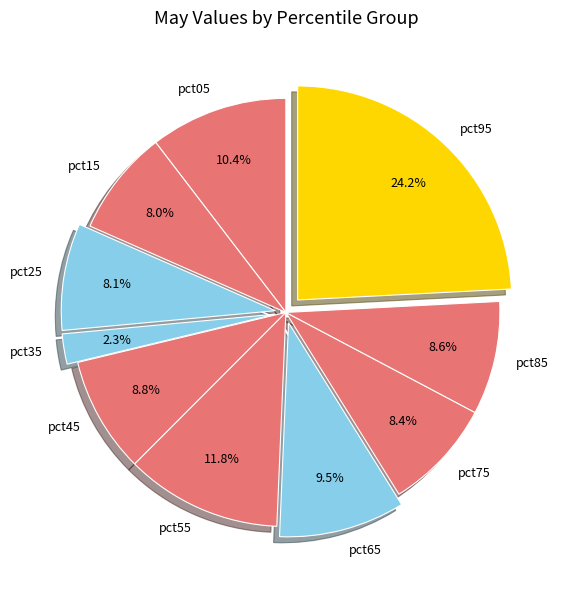

How many segments does this pie chart have?

10